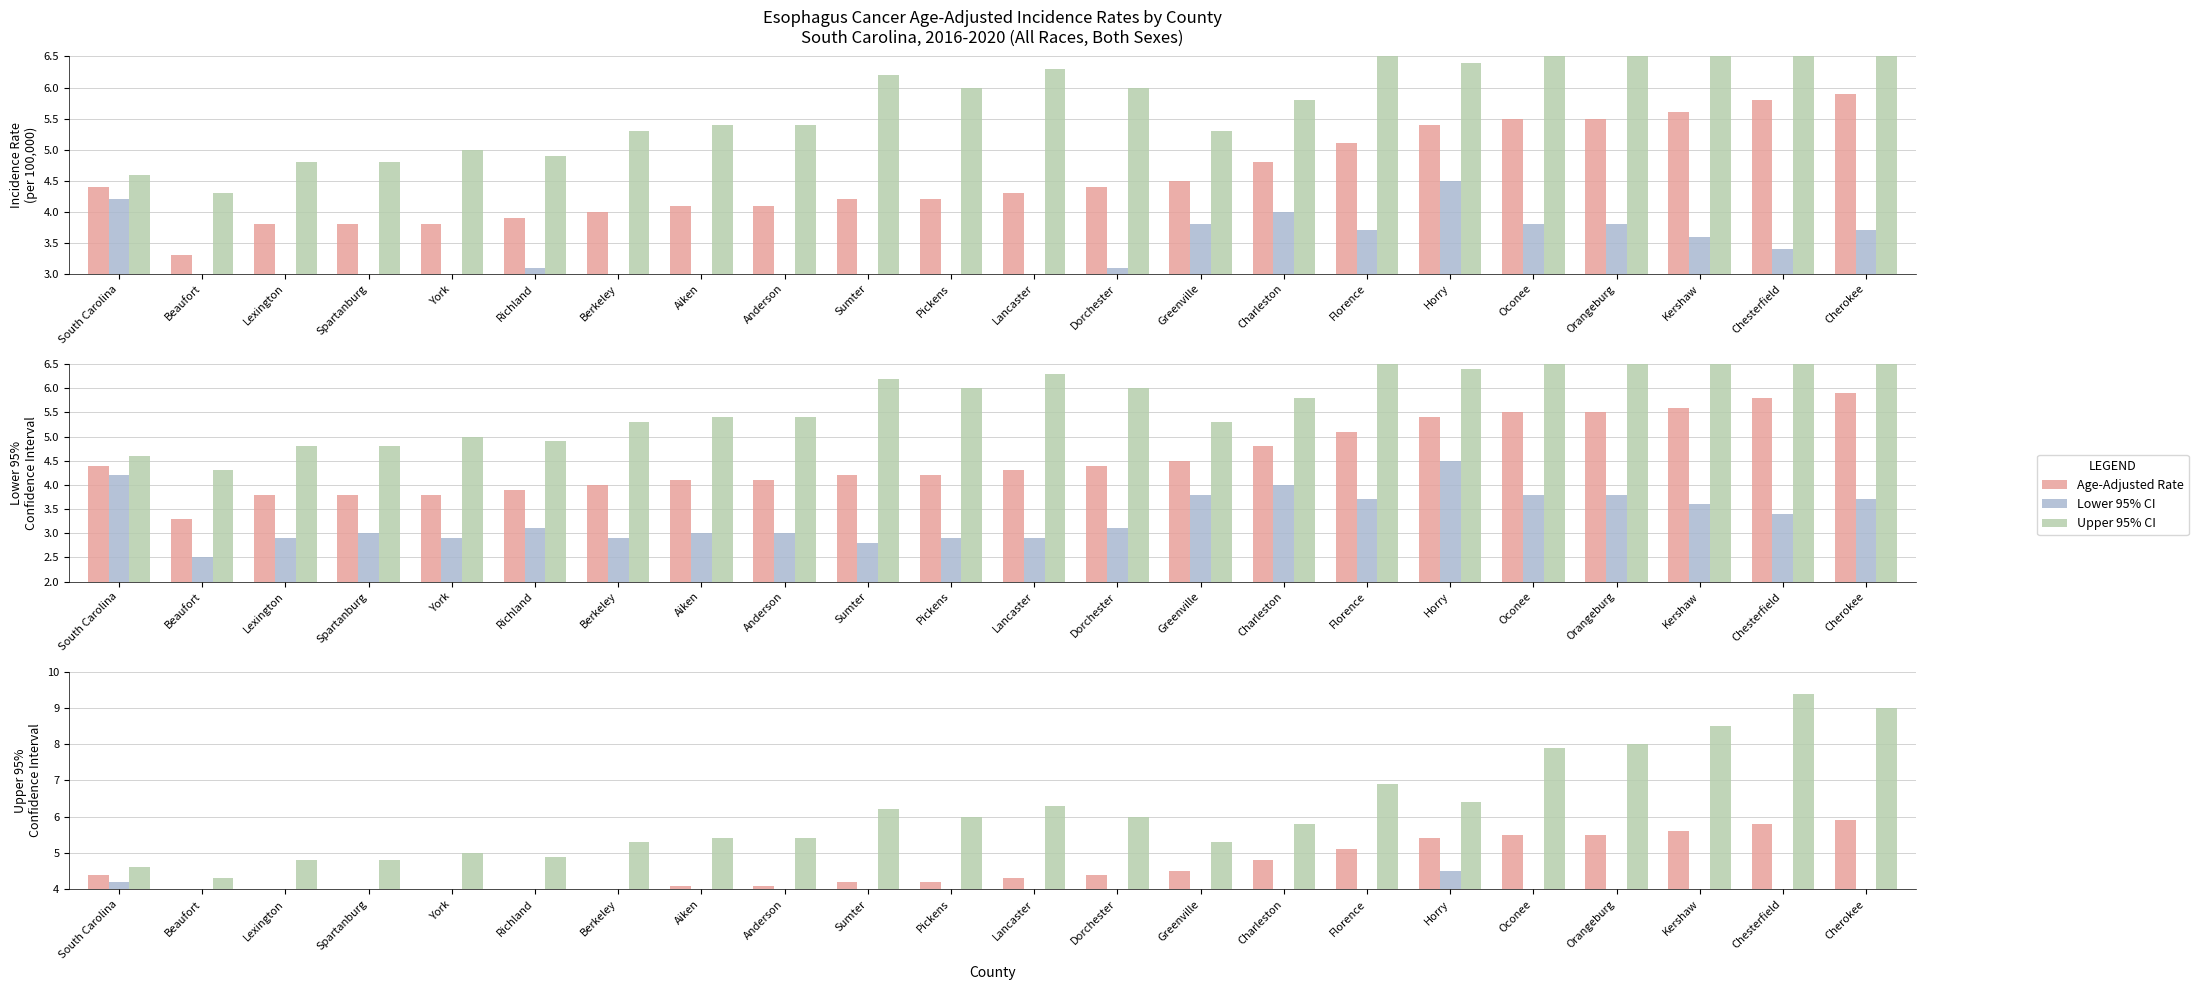

At which category is the sum across all series the highest?

Chesterfield